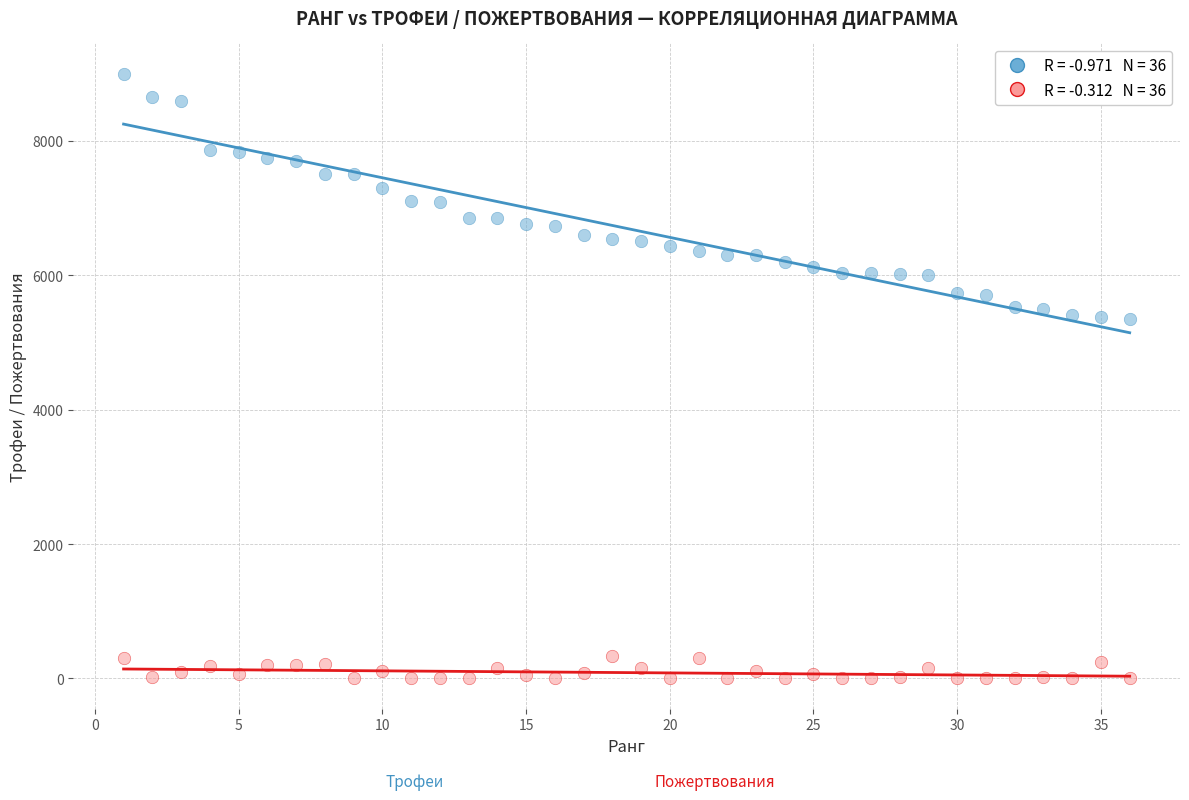

Across all data points, what is the range of Y values (max minus min)?

9000